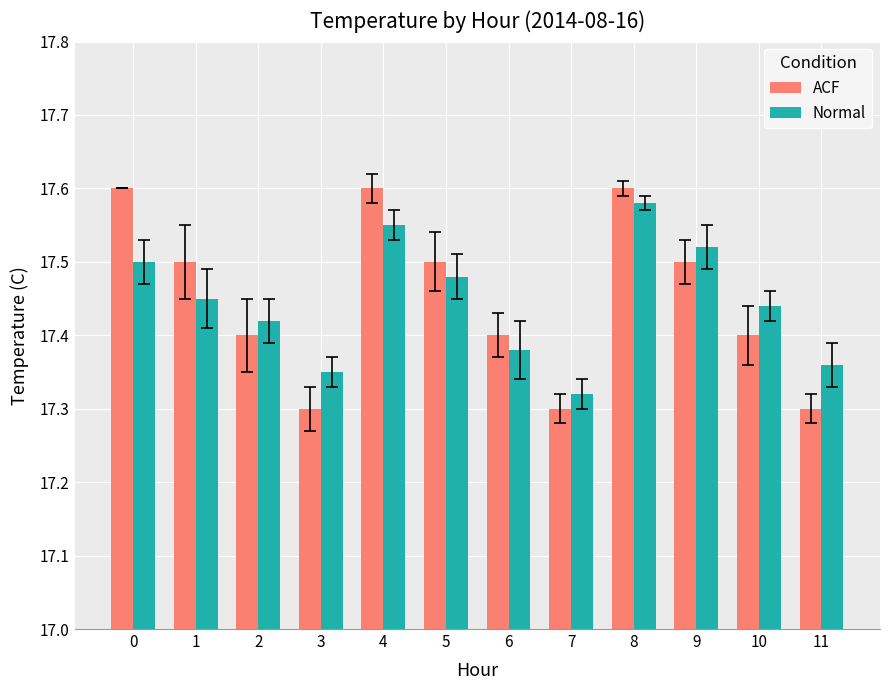

Which series changed the most between 4 and 5?

ACF